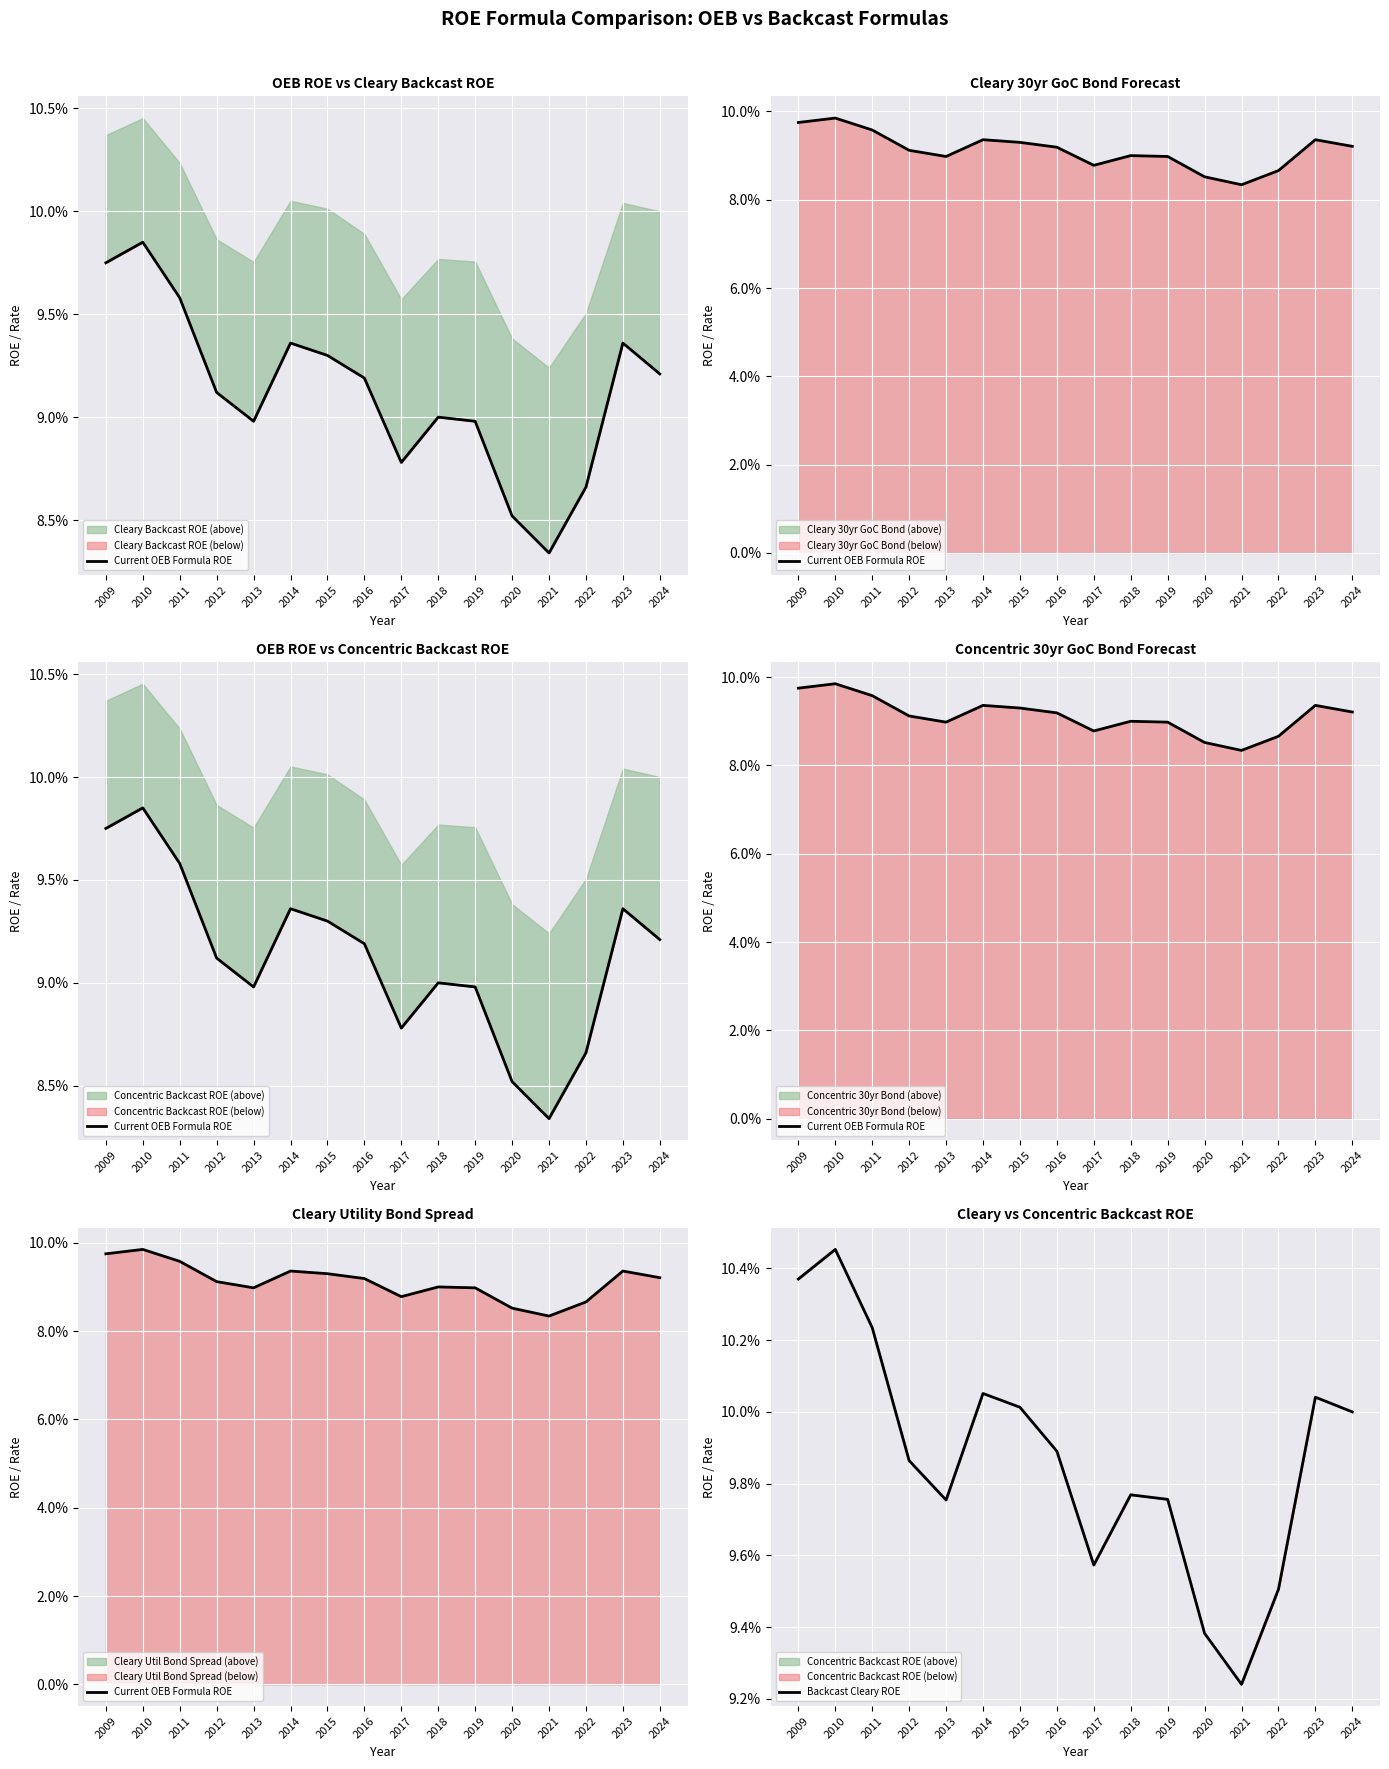

True or false: Current OEB Formula ROE and Backcast Cleary ROE cross at least once.

False